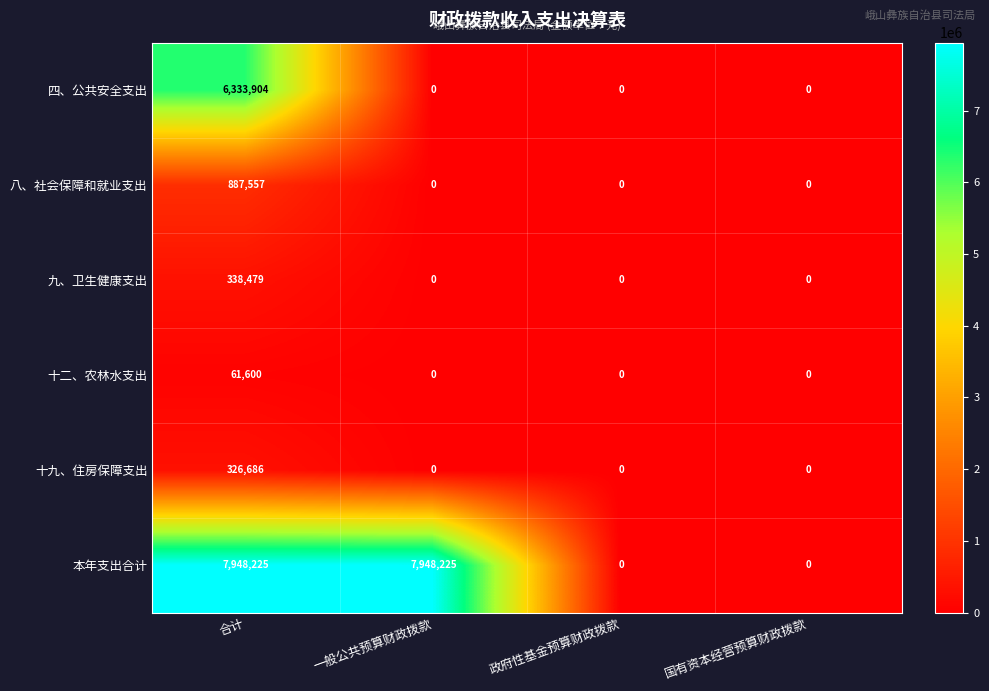

True or false: 十九、住房保障支出 has a value of 0 at 国有资本经营预算财政拨款.

True